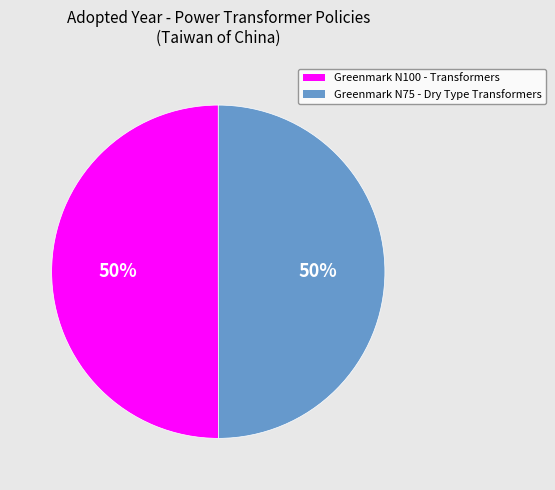

To the nearest percent, what is the combined percentage of Greenmark N75 - Dry Type Transformers and Greenmark N100 - Transformers?

100%